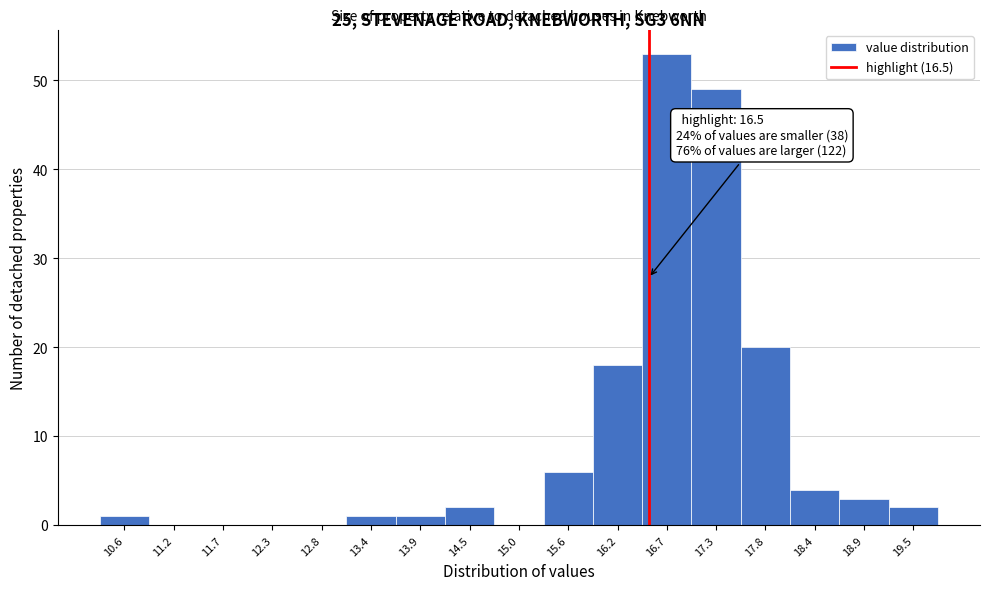

Which range on the x-axis has the tallest bar?

16.4 to 17.0